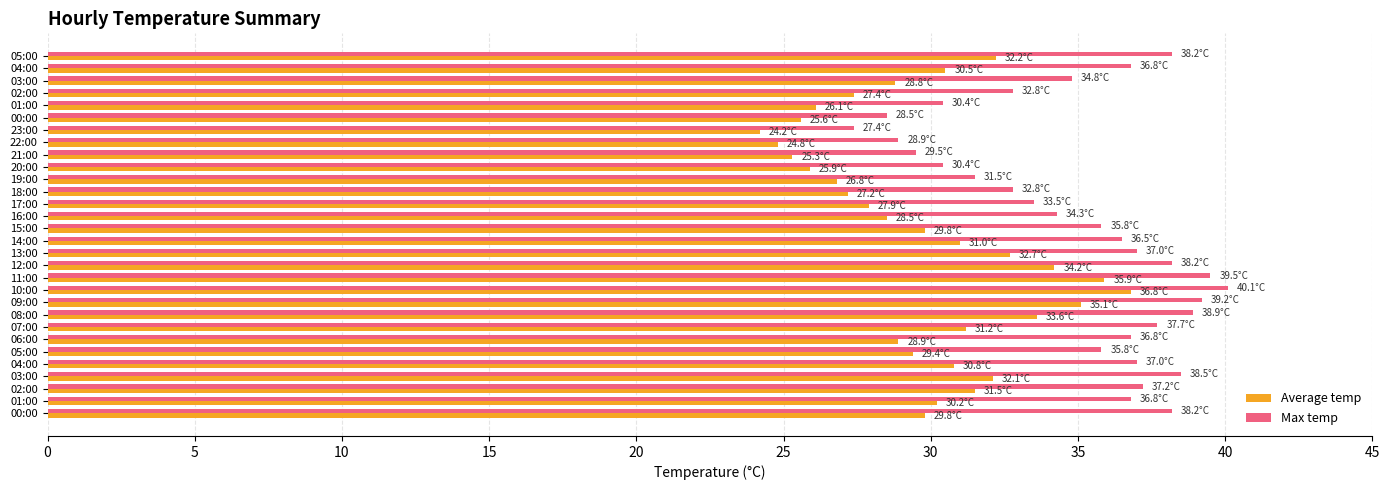

How many groups of bars are there?

30